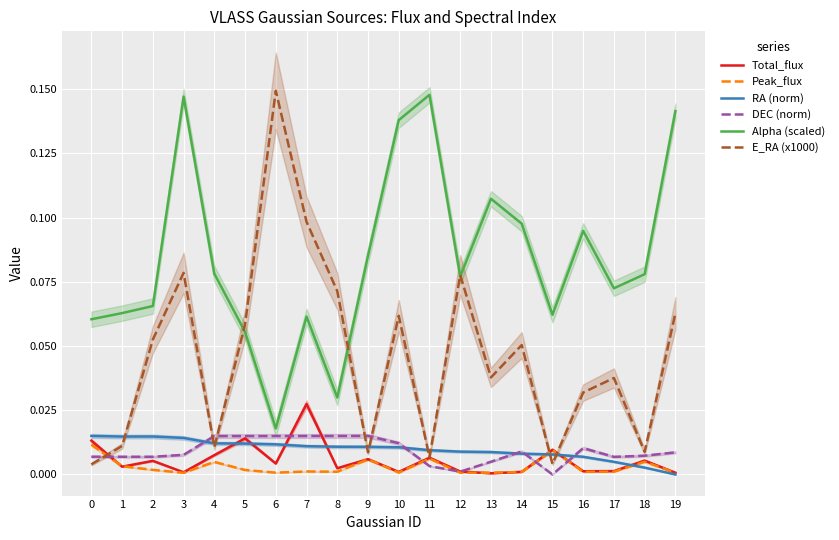

At which category does Peak_flux reach its first local peak?

4